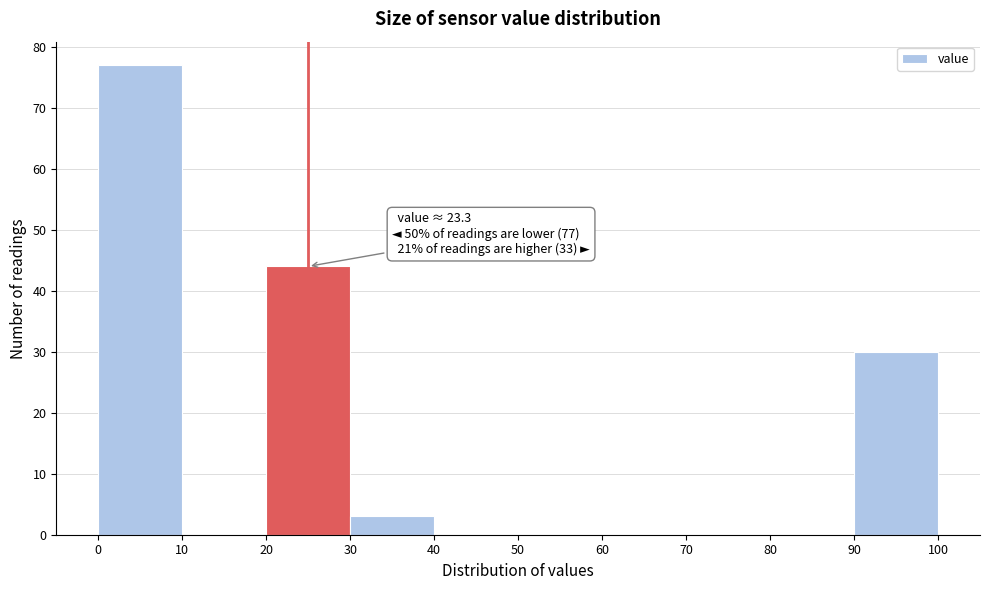

Over which range of the x-axis is the bar tallest?

0 to 10